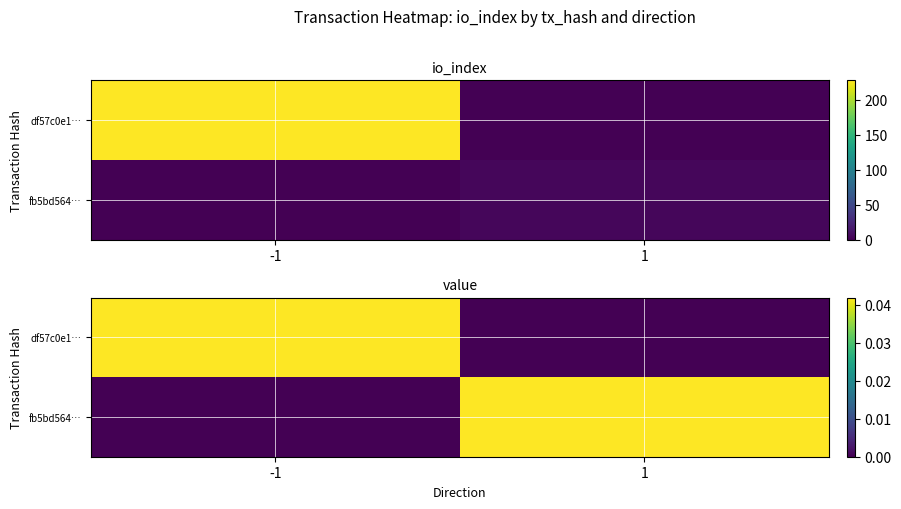

Which series has the largest total across all categories?

df57c0e1…